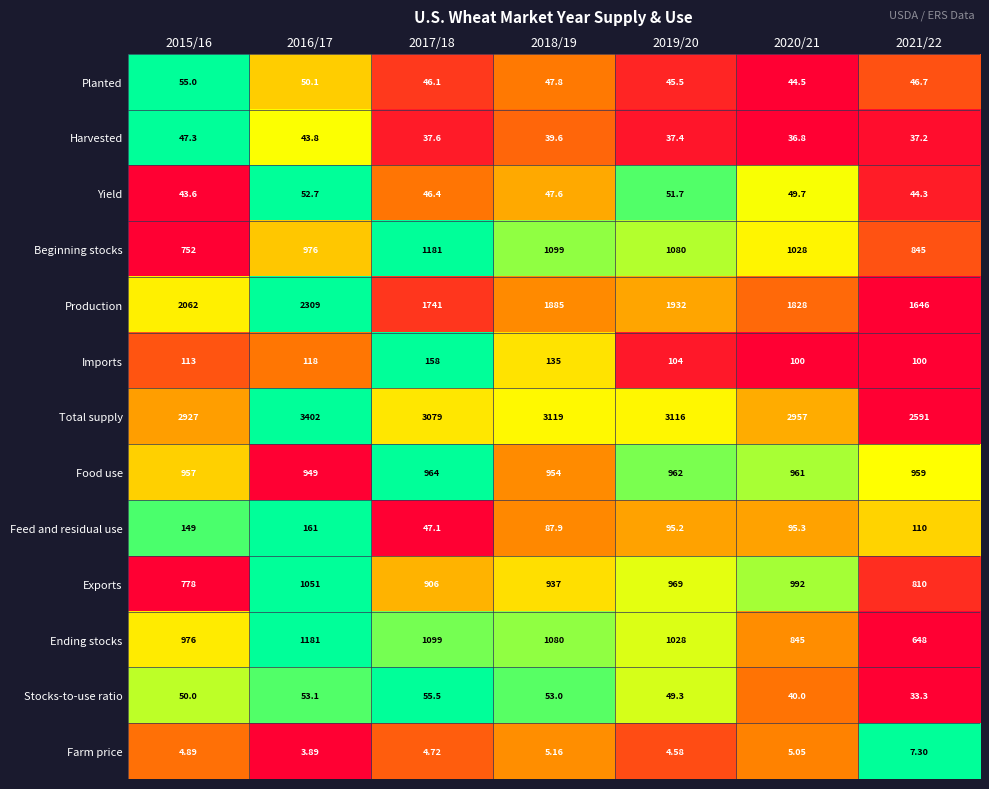

Which series has the largest total across all categories?

Total supply